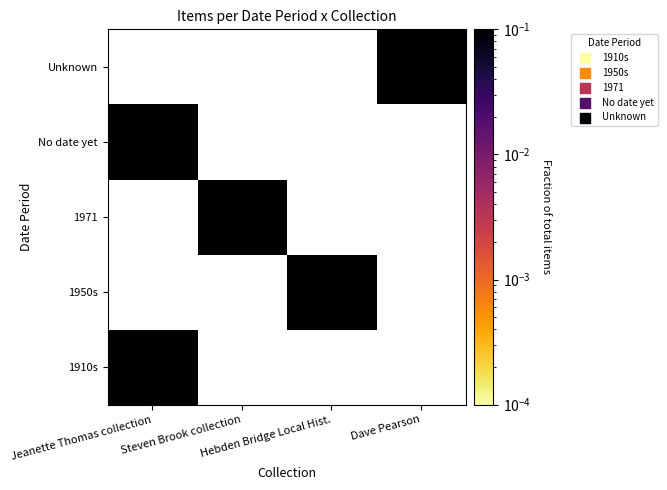

Between Steven Brook collection and Dave Pearson, which is larger?

Dave Pearson